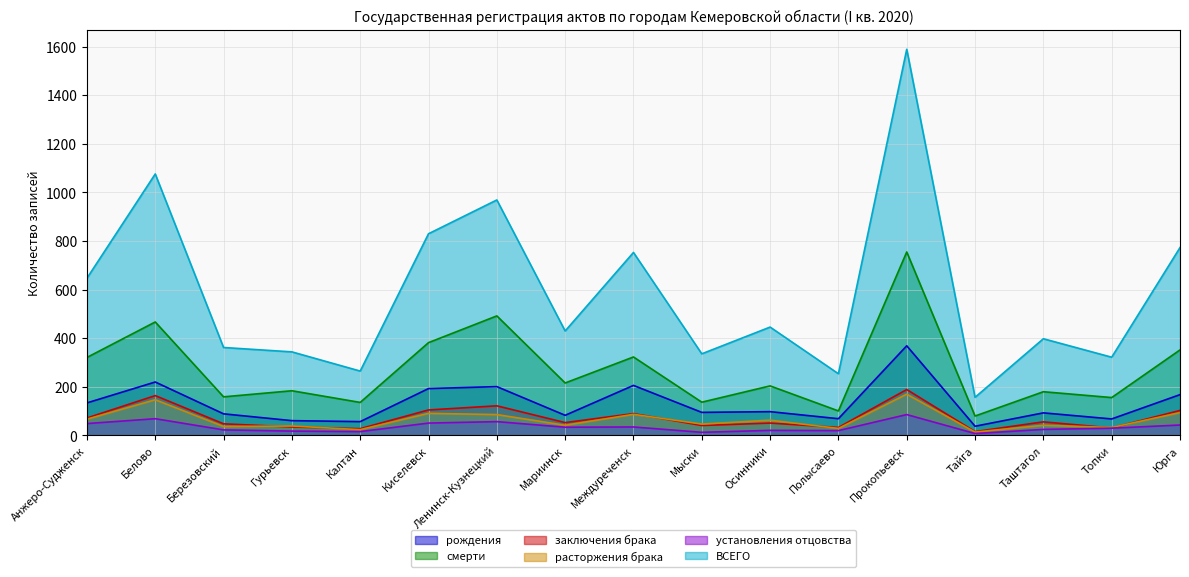

How many categories are shown in the chart?

17